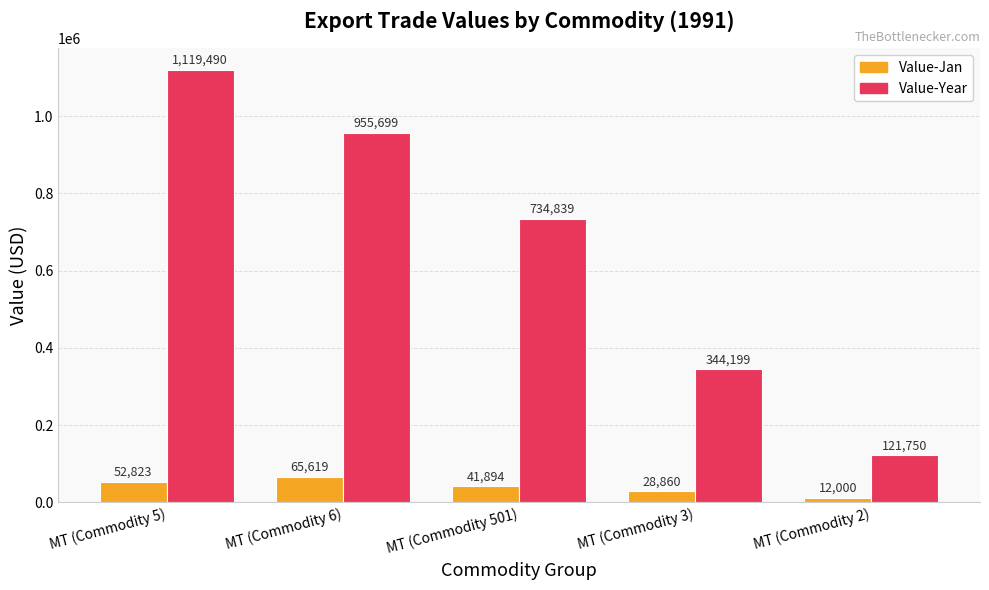

What is the value of the Value-Year bar at the 5th from the left?

121750